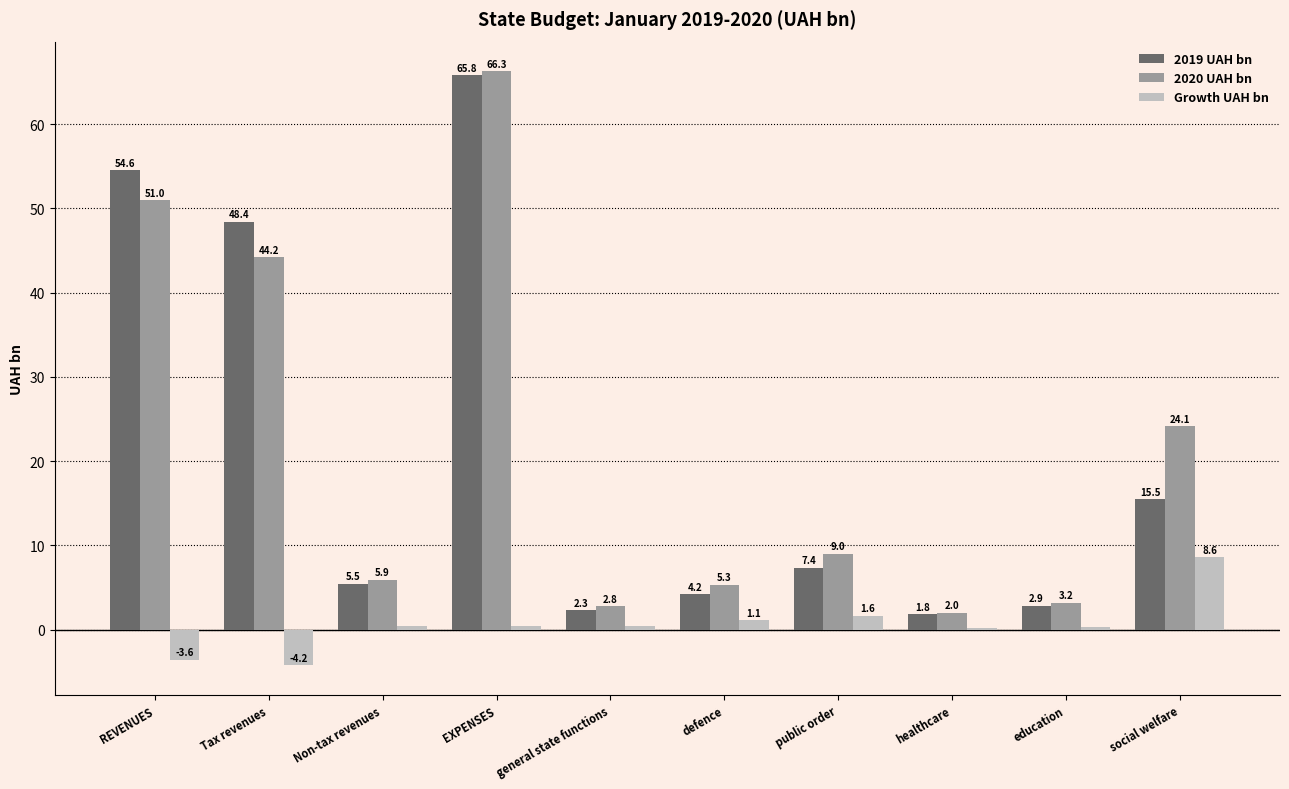

At which category is the sum across all series the highest?

EXPENSES